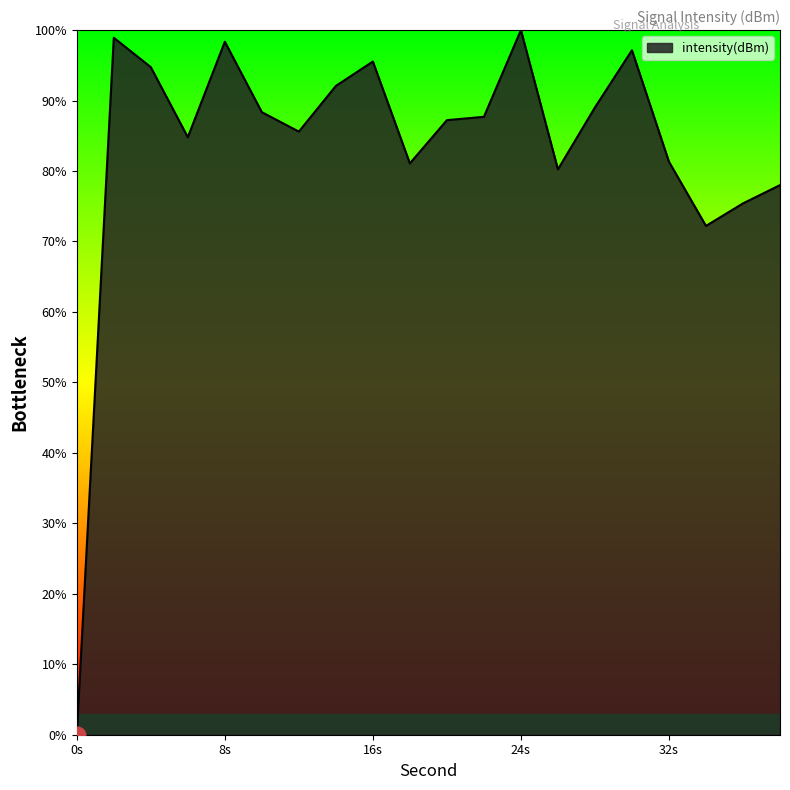

What is the greatest value displayed?

100.0